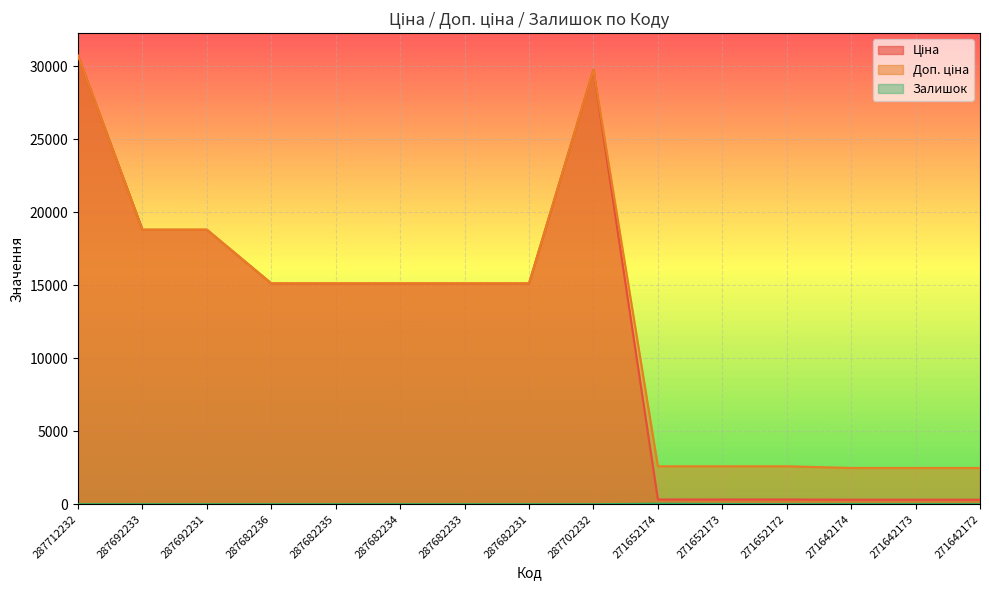

The Ціна series shows 18796.8 at 287692231. True or false?

True